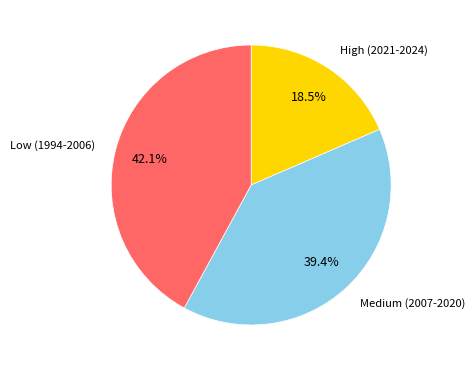

Does Low (1994-2006) represent more than half of the total?

No